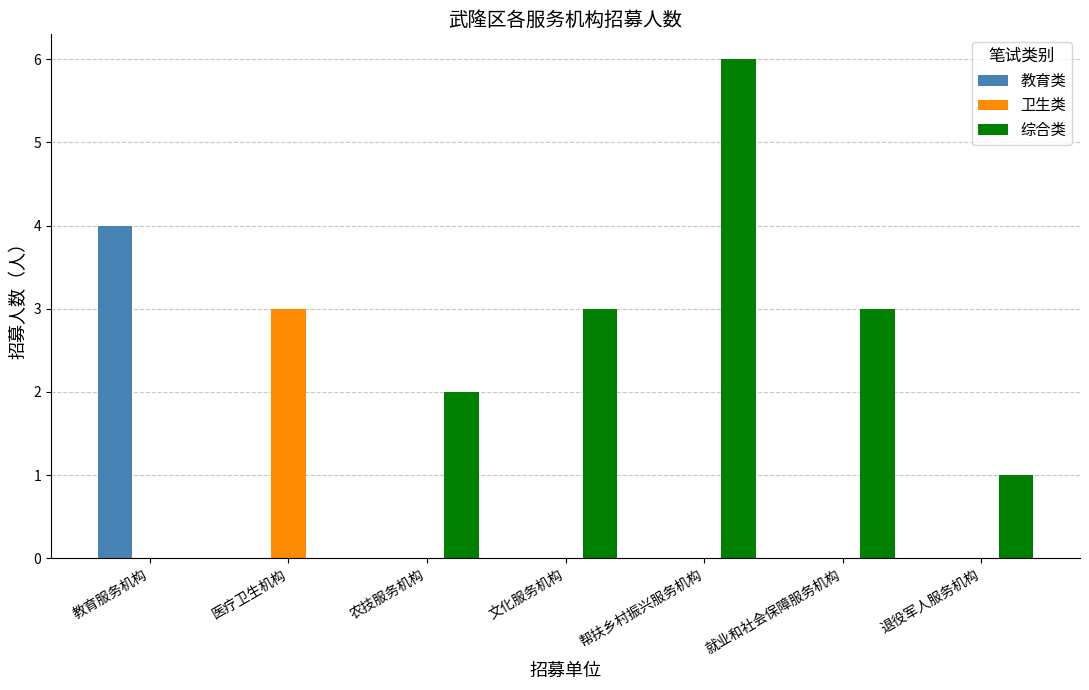

Which series has the largest total across all categories?

综合类